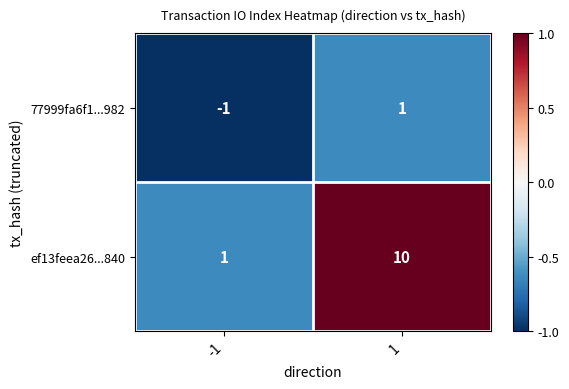

What is the highest value of the ef13feea26...840 series?

10